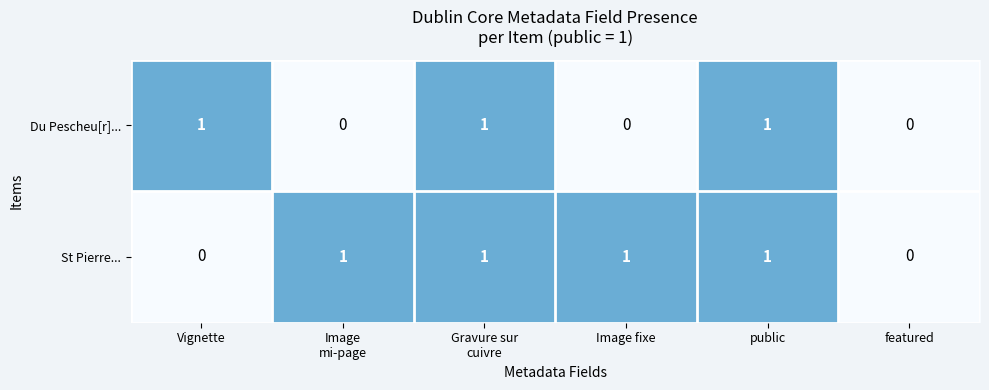

Reading left to right, extract all data points from this chart.

Du Pescheu[r]...: 1	0	1	0	1	0
St Pierre...: 0	1	1	1	1	0